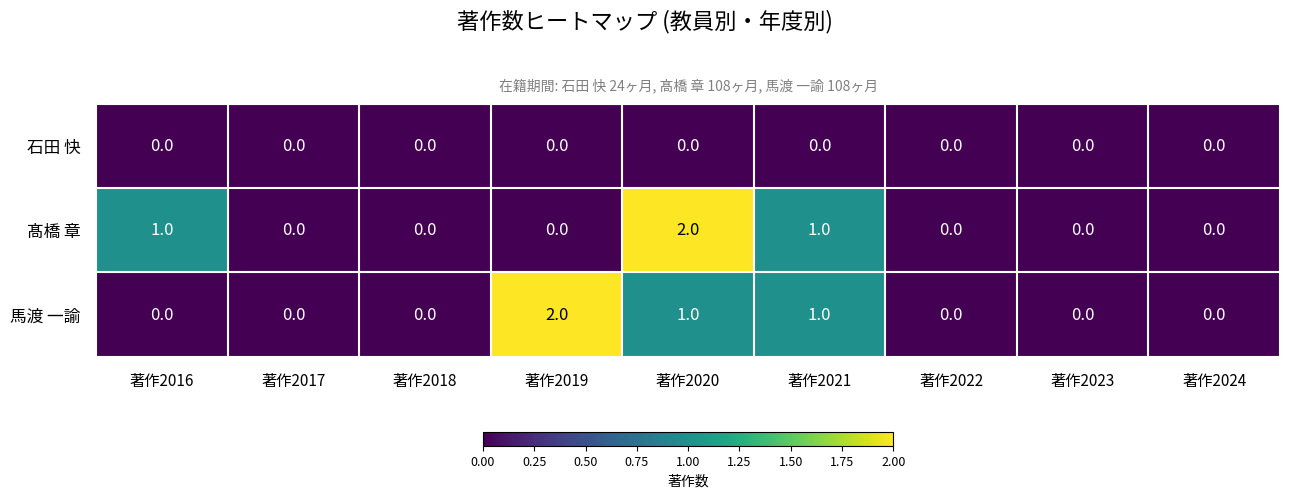

Reading left to right, list all the values displayed in this chart.

石田 快: 0	0	0	0	0	0	0	0	0
髙橋 章: 1	0	0	0	2	1	0	0	0
馬渡 一諭: 0	0	0	2	1	1	0	0	0